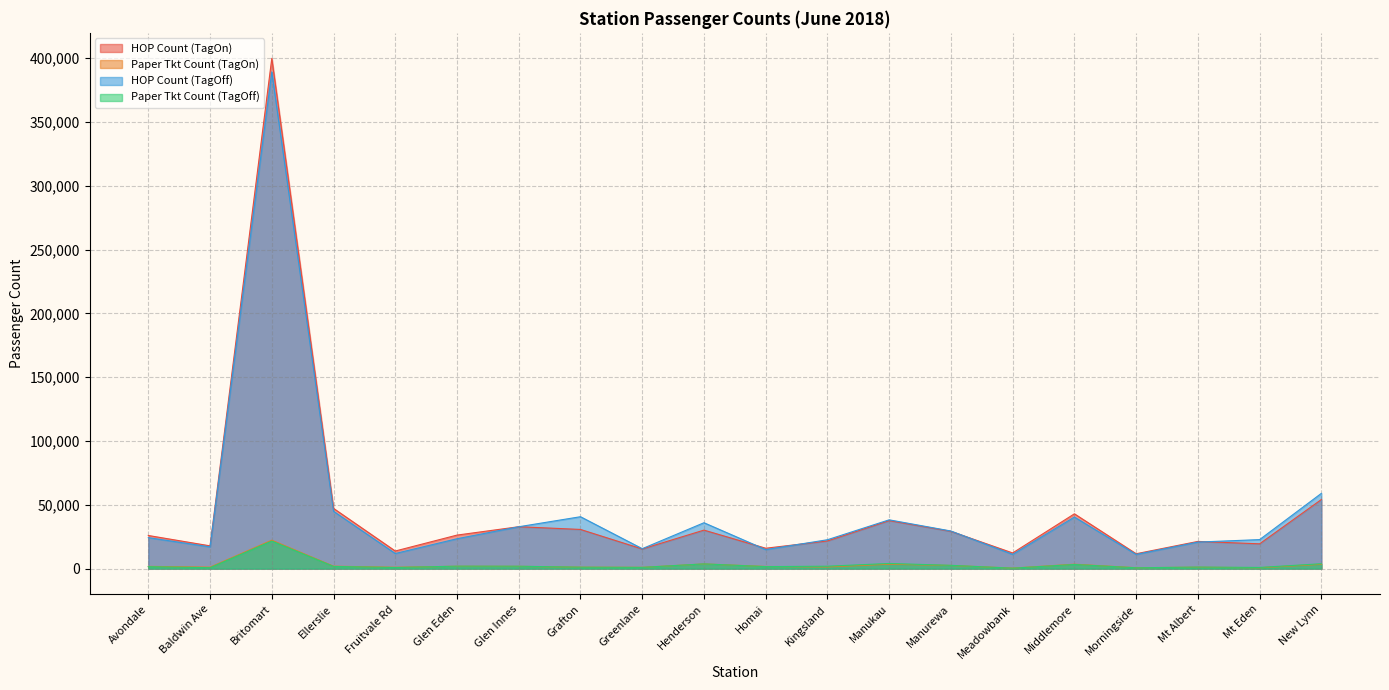

What is the label of the 9th point from the left?

Greenlane